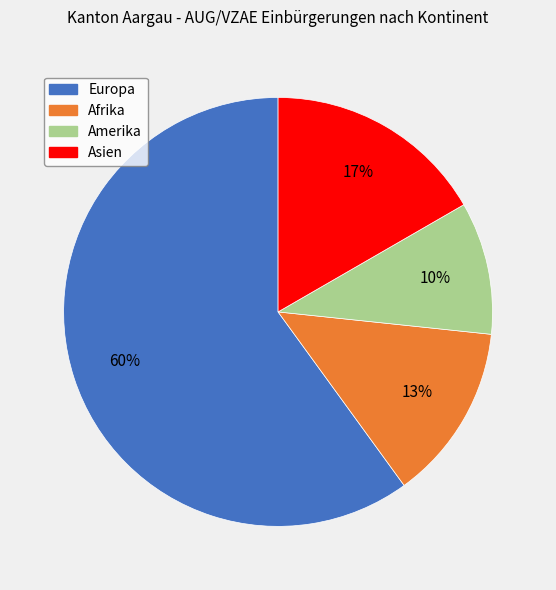

Which category accounts for the majority?

Europa